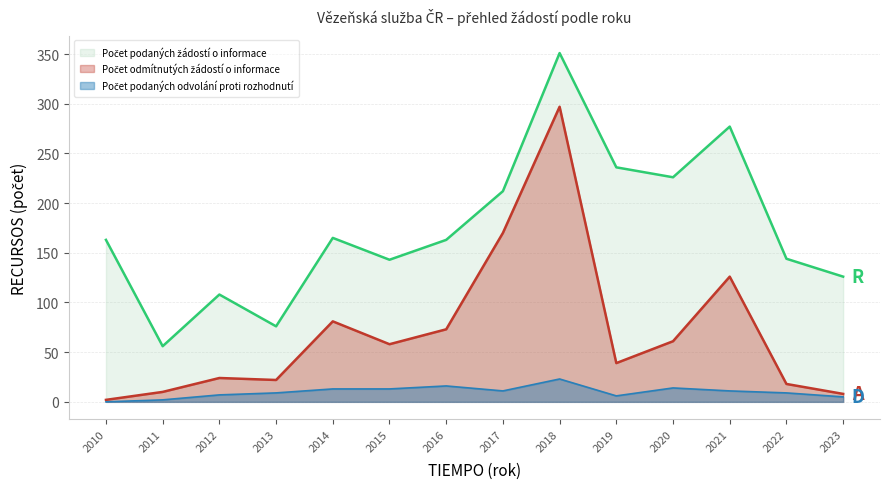

In Počet odmítnutých žádostí o informace, how many points are higher than both neighbors (excluding endpoints)?

4